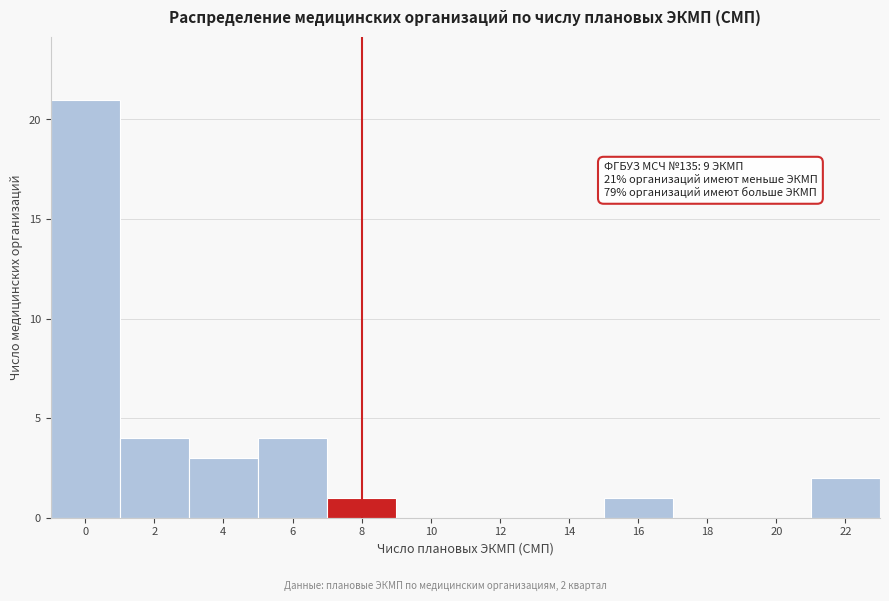

Reading right to left, list all the values displayed in this chart.

22=2	20=0	18=0	16=1	14=0	12=0	10=0	8=1	6=4	4=3	2=4	0=21